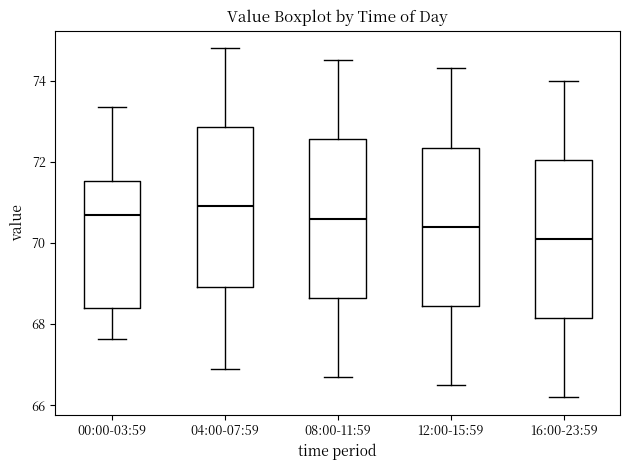

Reading left to right, read every box against the y-axis: the position of its median line, the range the box covers, and the ends of its whiskers. The values are not printed on the chart, so give them approximately, as read against the axis.

00:00-03:59: median 70.6, box 68.4 to 71.6, whiskers 67.6 to 73.4
04:00-07:59: median 71.0, box 69.0 to 72.8, whiskers 67.0 to 74.8
08:00-11:59: median 70.6, box 68.6 to 72.6, whiskers 66.8 to 74.6
12:00-15:59: median 70.4, box 68.4 to 72.4, whiskers 66.6 to 74.4
16:00-23:59: median 70.2, box 68.2 to 72.0, whiskers 66.2 to 74.0